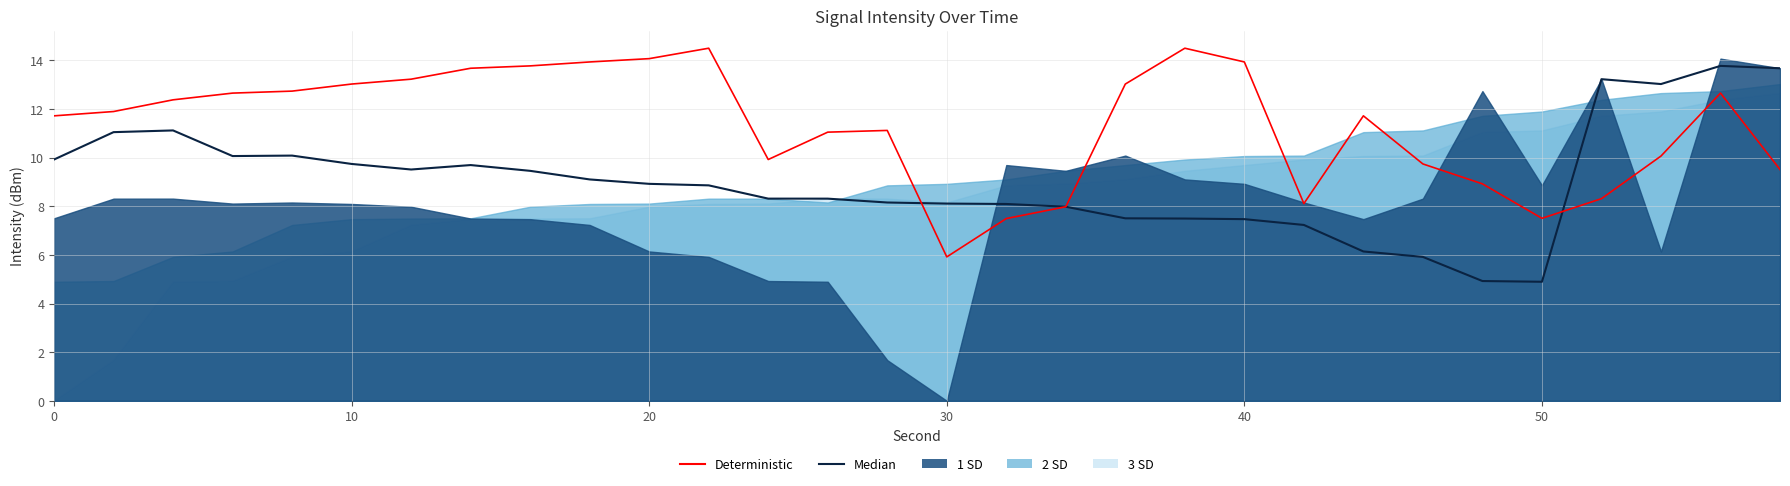

What is the average value of the Deterministic series?

11.3